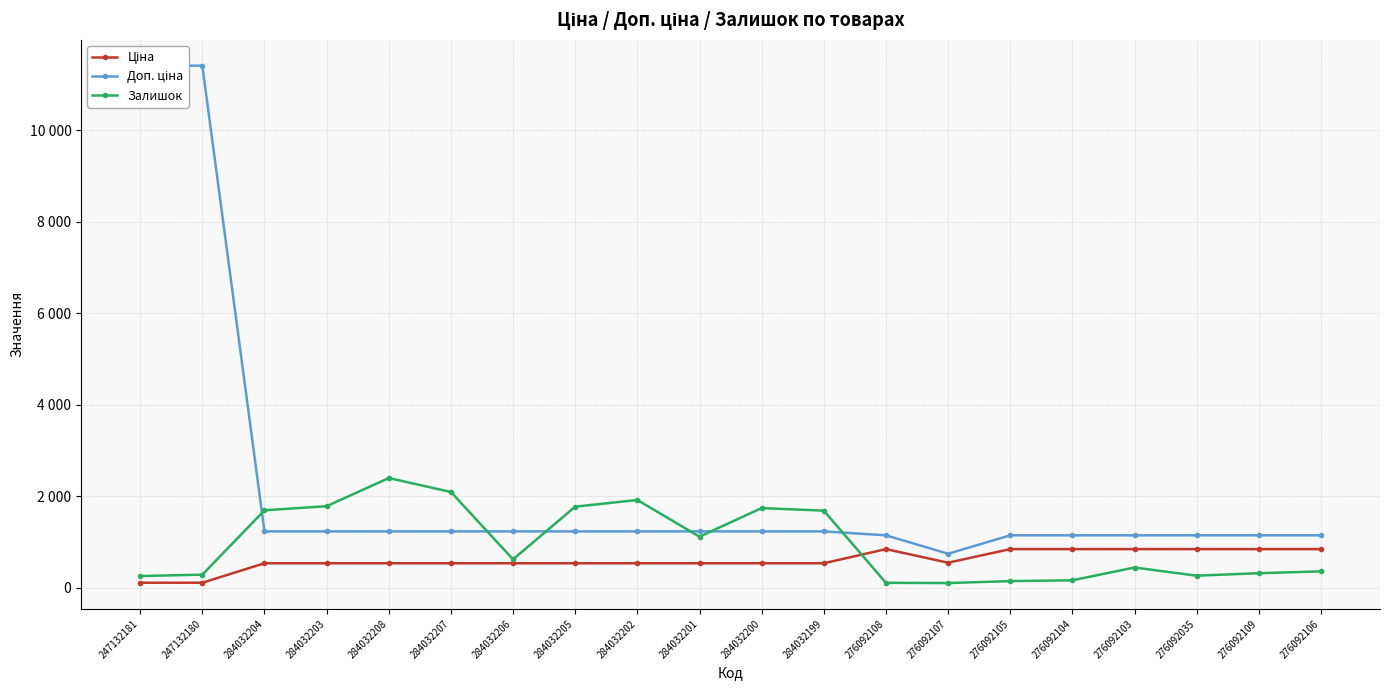

Reading left to right, list all the values displayed in this chart.

Ціна: 247132181=114.1	247132180=114.1	284032204=539.0	284032203=539.0	284032208=539.0	284032207=539.0	284032206=539.0	284032205=539.0	284032202=539.0	284032201=539.0	284032200=539.0	284032199=539.0	276092108=848.4	276092107=551.5	276092105=848.4	276092104=848.4	276092103=848.4	276092035=848.4	276092109=848.4	276092106=848.4
Доп. ціна: 247132181=11410.0	247132180=11410.0	284032204=1235.4	284032203=1235.4	284032208=1235.4	284032207=1235.4	284032206=1235.4	284032205=1235.4	284032202=1235.4	284032201=1235.4	284032200=1235.4	284032199=1235.4	276092108=1149.7	276092107=747.0	276092105=1149.7	276092104=1149.7	276092103=1149.7	276092035=1149.7	276092109=1149.7	276092106=1149.7
Залишок: 247132181=260.0	247132180=290.0	284032204=1696.0	284032203=1786.0	284032208=2401.0	284032207=2096.0	284032206=624.0	284032205=1776.0	284032202=1921.0	284032201=1120.0	284032200=1745.0	284032199=1688.0	276092108=112.0	276092107=107.0	276092105=149.0	276092104=167.0	276092103=446.0	276092035=268.0	276092109=322.0	276092106=362.0